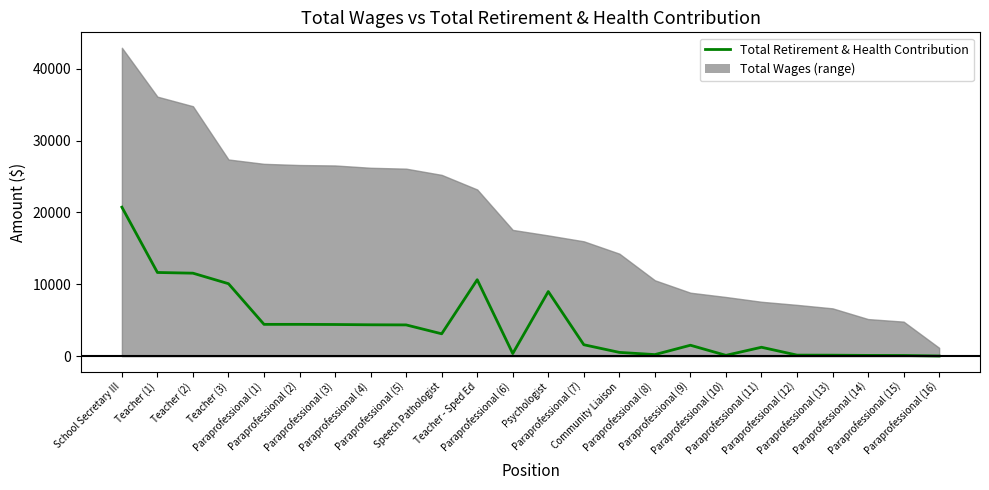

What is the average value?

4369